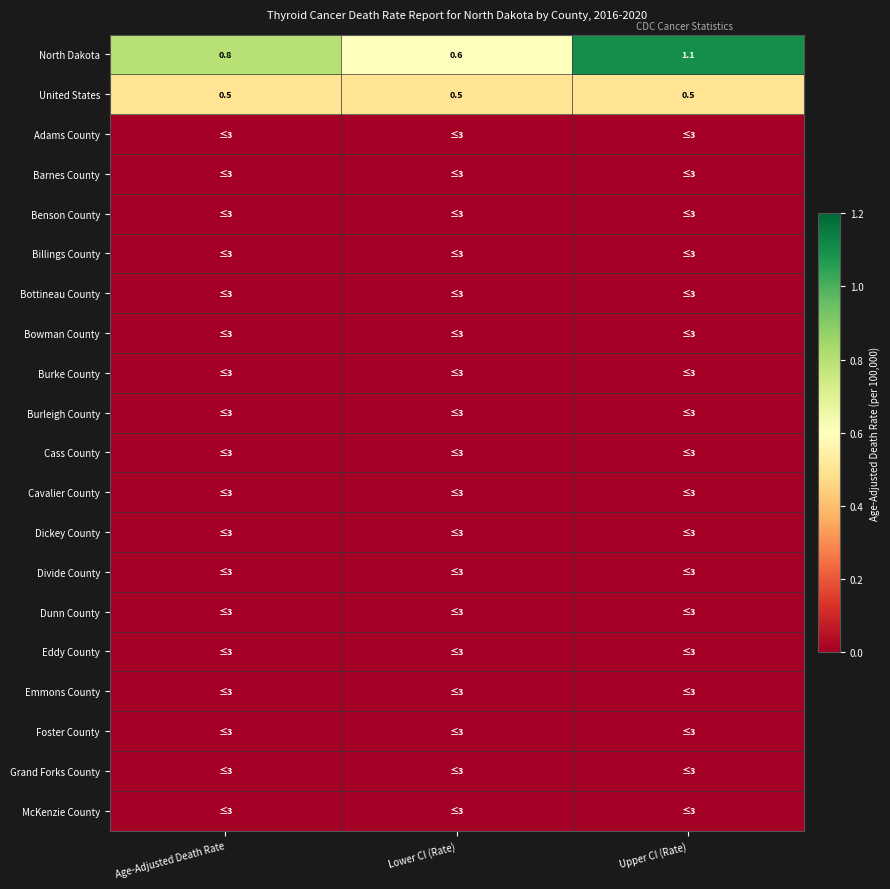

What is the difference between the North Dakota values at Upper CI (Rate) and Lower CI (Rate)?

0.5